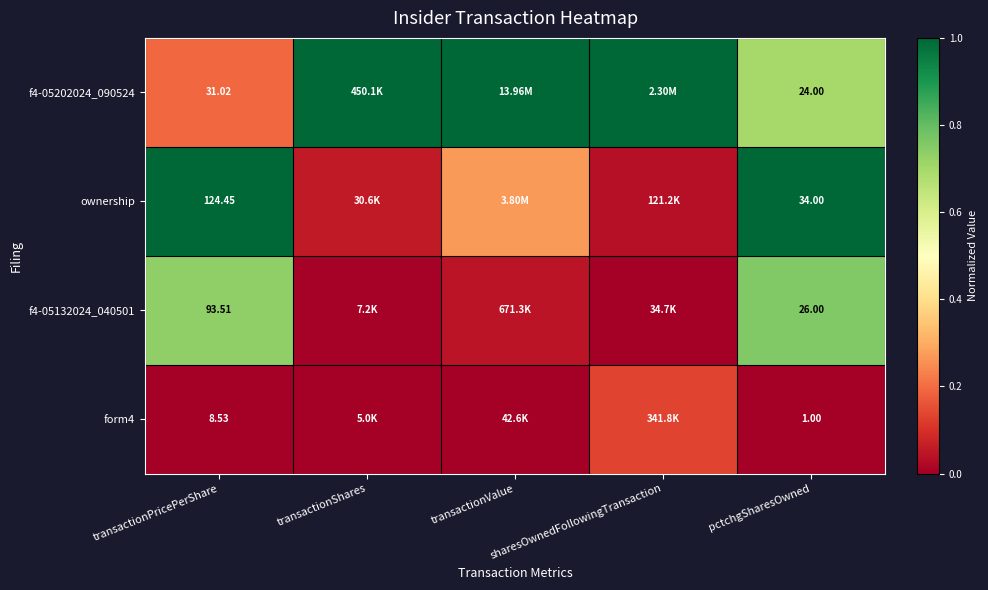

At which label does ownership reach its peak?

transactionPricePerShare